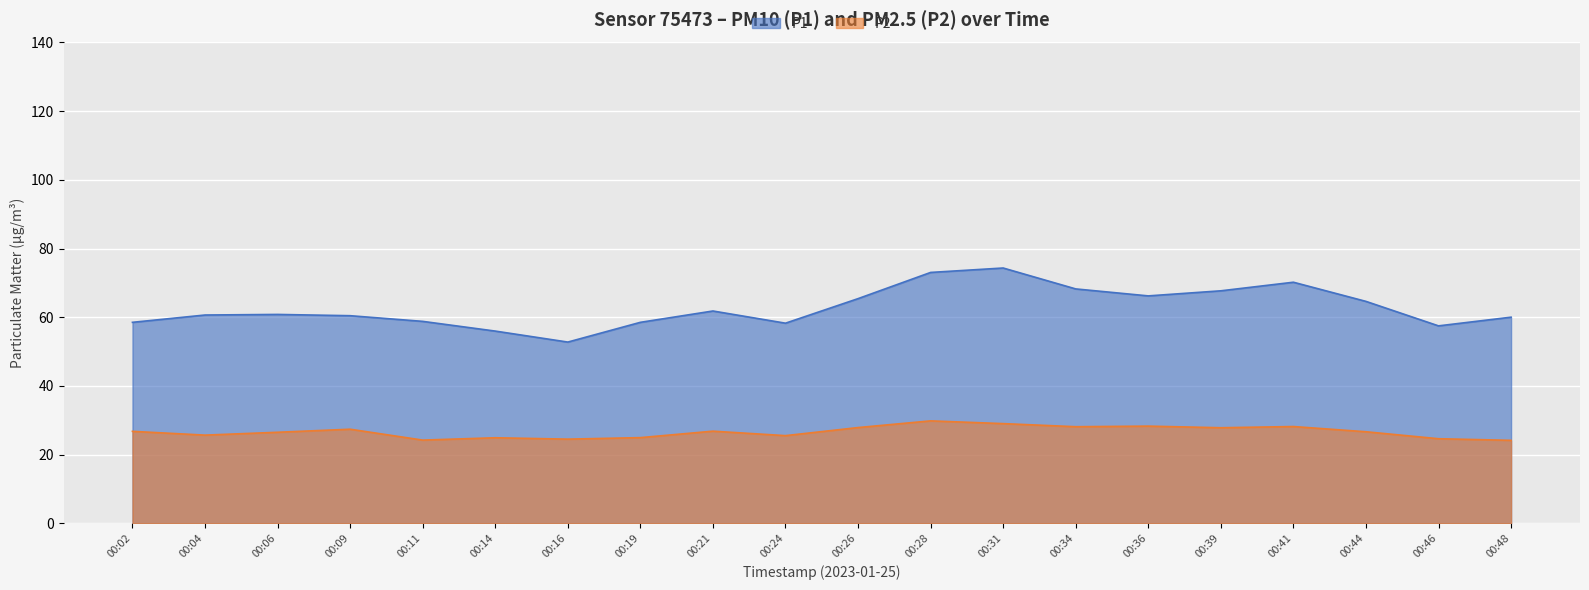

What is the value of the P2 point at the 19th from the left?

24.6